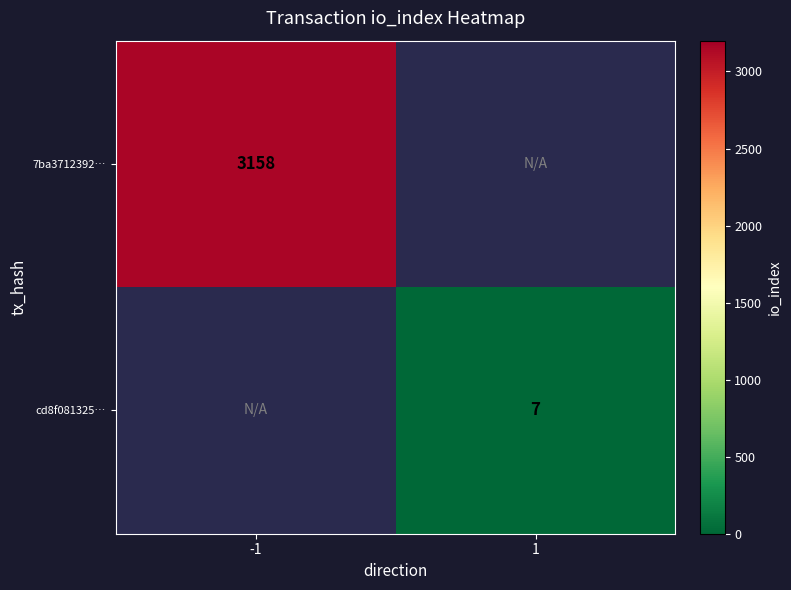

Is it true that cd8f081325… equals 3 at 1?

False